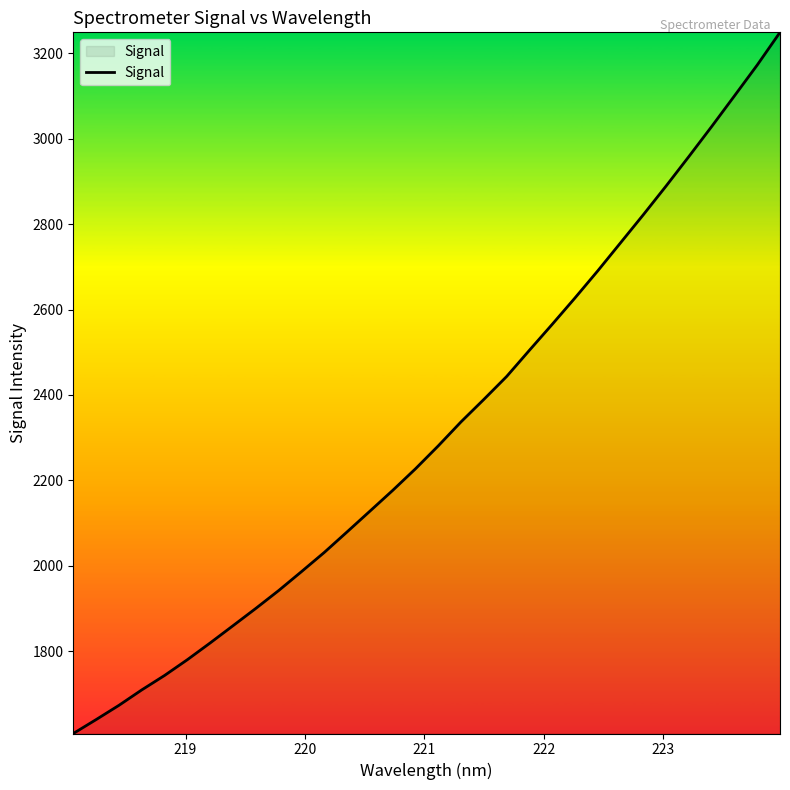

Reading left to right, extract all data points from this chart.

1607.0	1639.6	1673.0	1709.1	1743.0	1779.9	1819.2	1859.5	1900.1	1941.8	1986.1	2031.1	2079.2	2127.8	2176.4	2227.1	2280.8	2337.1	2389.6	2443.3	2504.8	2565.5	2627.4	2690.9	2756.6	2822.3	2889.6	2958.7	3028.9	3100.7	3172.9	3249.5